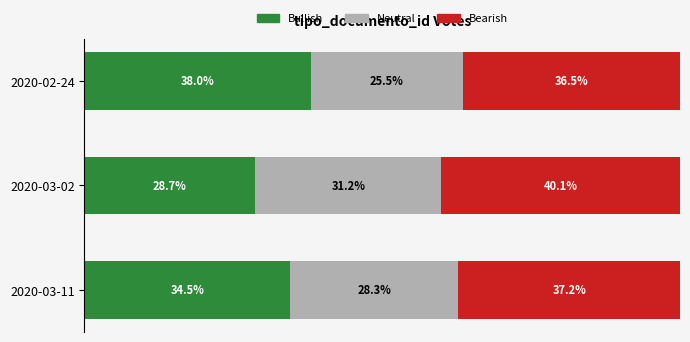

At which label does Bullish reach its minimum?

2020-03-02